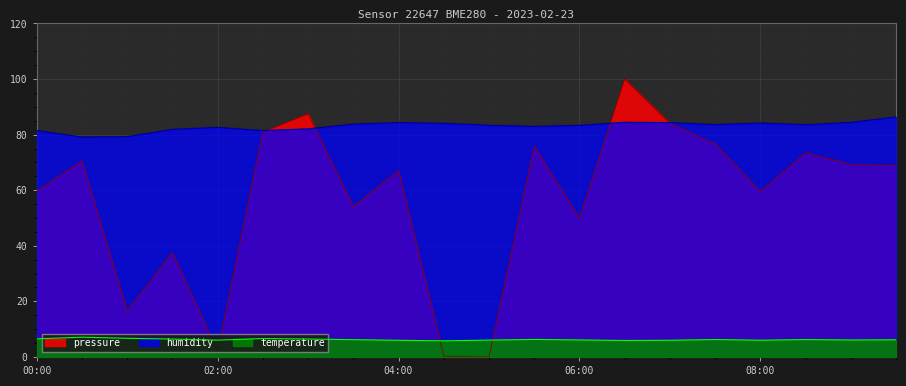

What is the difference between the second highest and second lowest values in the pressure series?

87.2